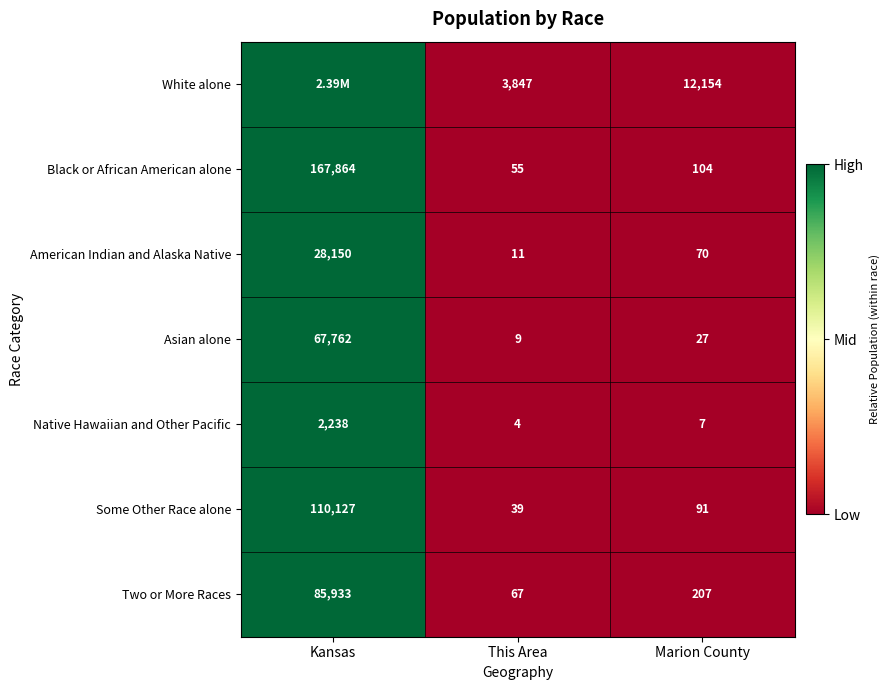

List the labels in order of Asian alone value, smallest first.

This Area, Marion County, Kansas